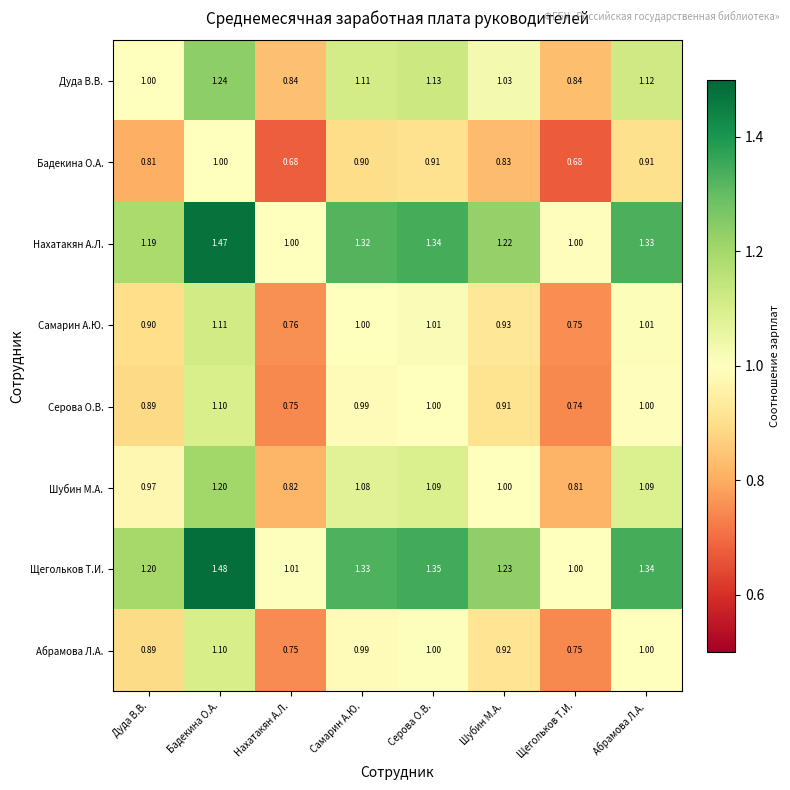

Where does the Шубин М.А. series first go above 1?

Бадекина О.А.